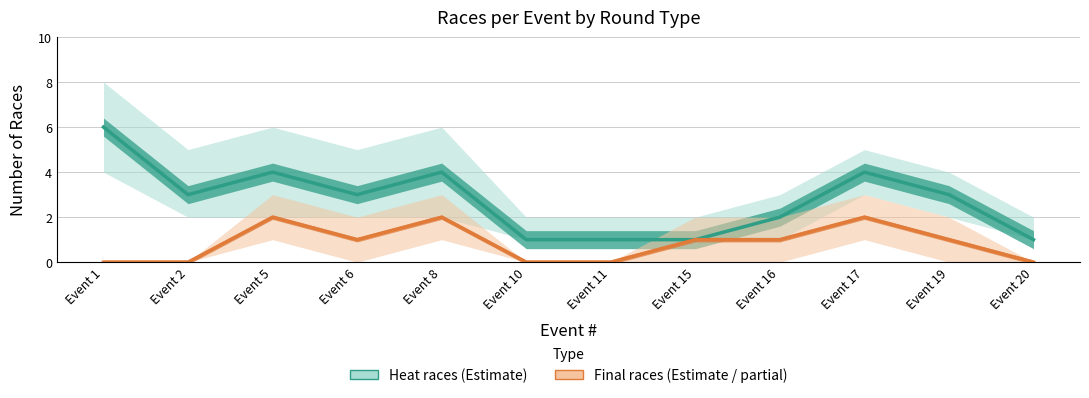

What is the value of the Heat races point at the 11th from the left?

3